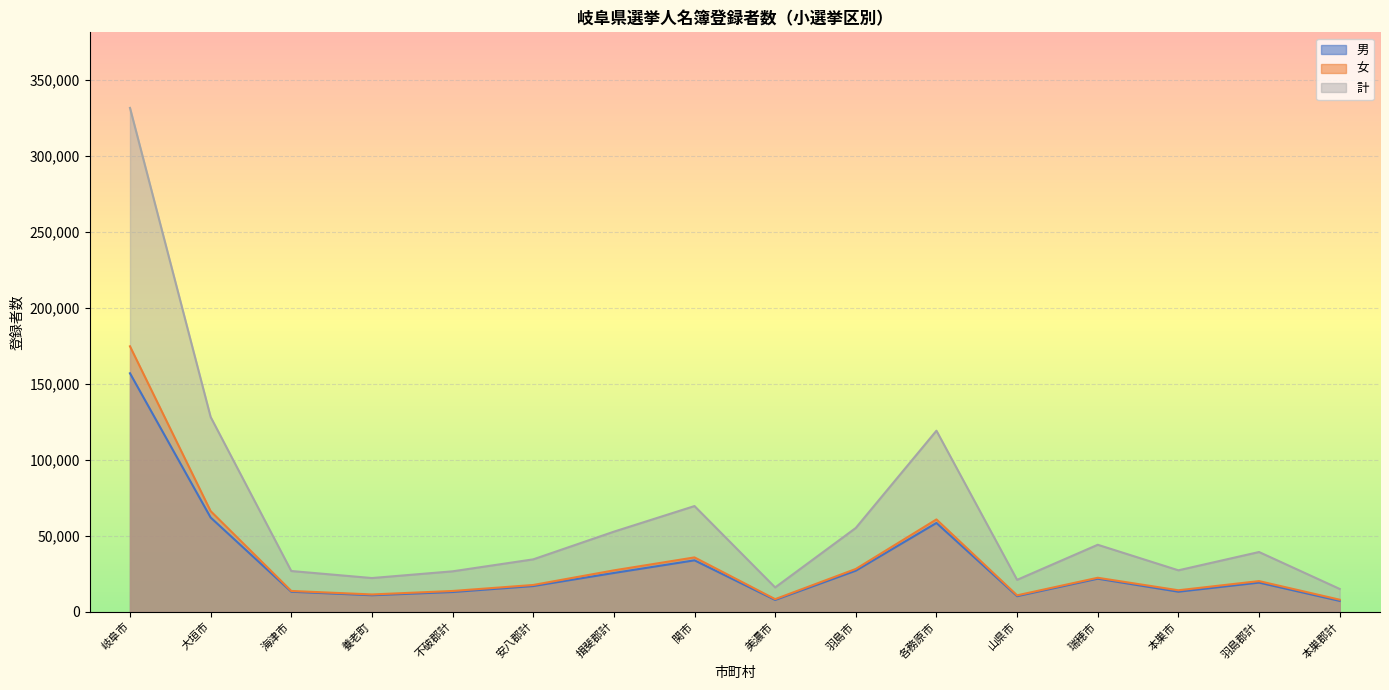

Reading right to left, what are all the values shown in this chart?

男: 本巣郡計=7099	羽島郡計=19138	本巣市=13142	瑞穂市=21720	山県市=10196	各務原市=58391	羽島市=26989	美濃市=7718	関市=33789	揖斐郡計=25466	安八郡計=16862	不破郡計=12937	養老町=10806	海津市=13125	大垣市=61968	岐阜市=156895
女: 本巣郡計=7872	羽島郡計=20125	本巣市=14083	瑞穂市=22316	山県市=10752	各務原市=60707	羽島市=28114	美濃市=8240	関市=35717	揖斐郡計=27180	安八郡計=17569	不破郡計=13619	養老町=11329	海津市=13634	大垣市=66182	岐阜市=174640
計: 本巣郡計=14971	羽島郡計=39263	本巣市=27225	瑞穂市=44036	山県市=20948	各務原市=119098	羽島市=55103	美濃市=15958	関市=69506	揖斐郡計=52646	安八郡計=34431	不破郡計=26556	養老町=22135	海津市=26759	大垣市=128150	岐阜市=331535